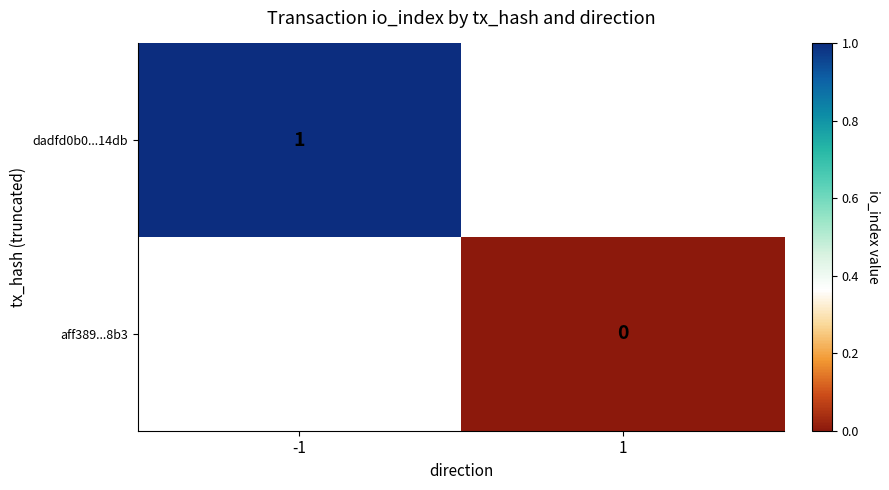

The dadfd0b0...14db series shows 0 at -1. True or false?

False